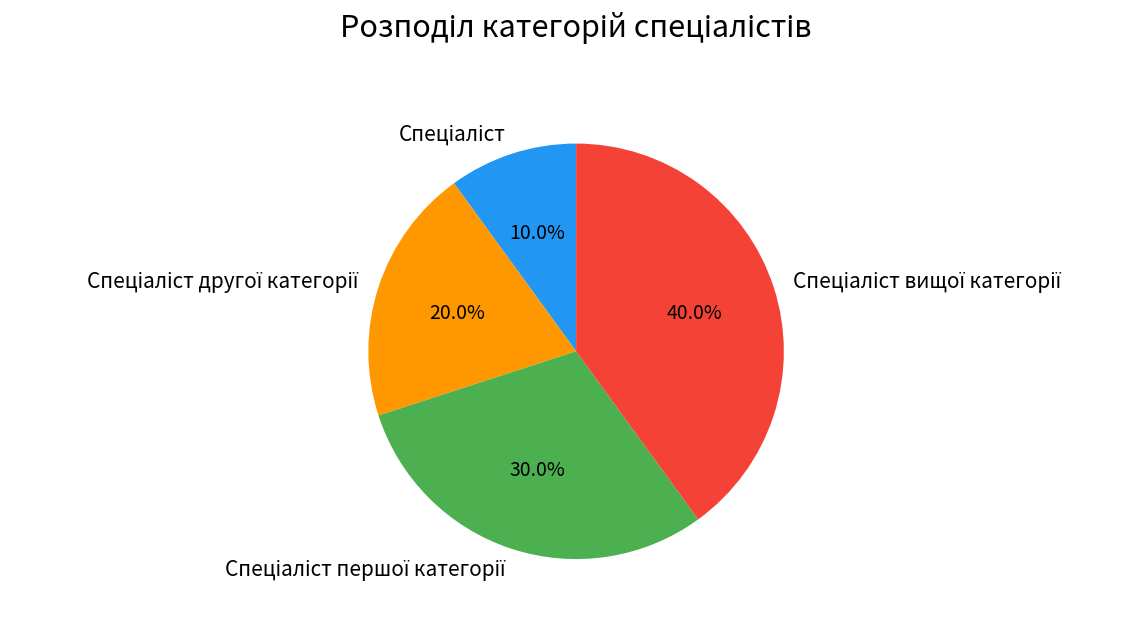

Does any single category account for the majority?

No